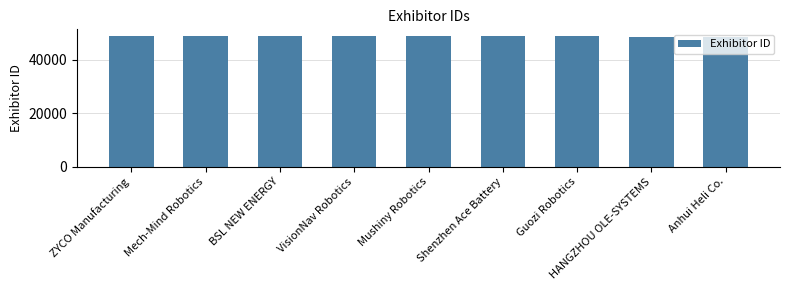

Read the value at HANGZHOU OLE-SYSTEMS.

48631